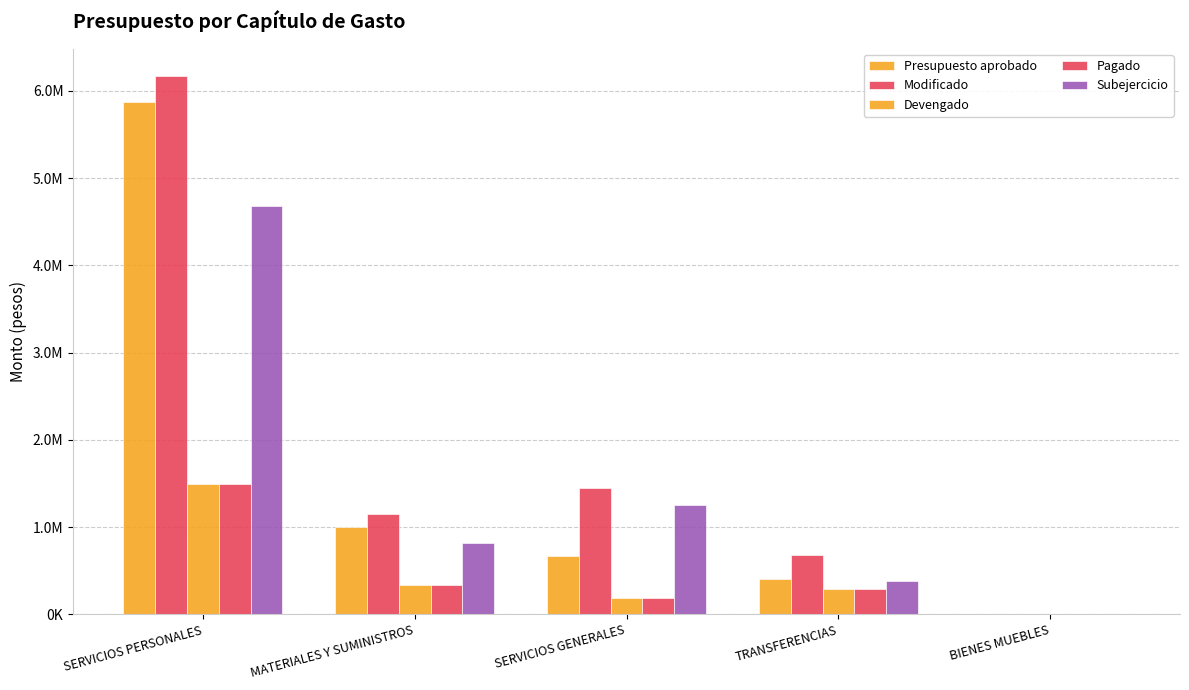

Between MATERIALES Y SUMINISTROS and SERVICIOS GENERALES, which series saw the biggest shift?

Subejercicio